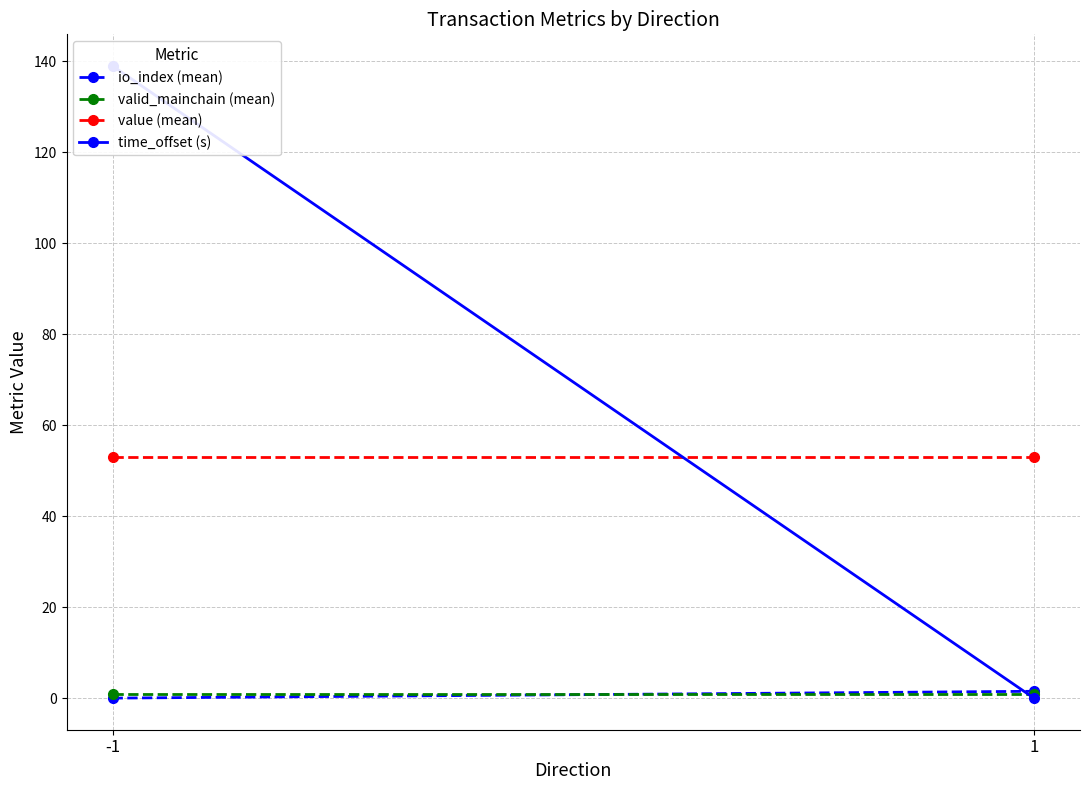

What value does the valid_mainchain (mean) series have at 1?

1.0